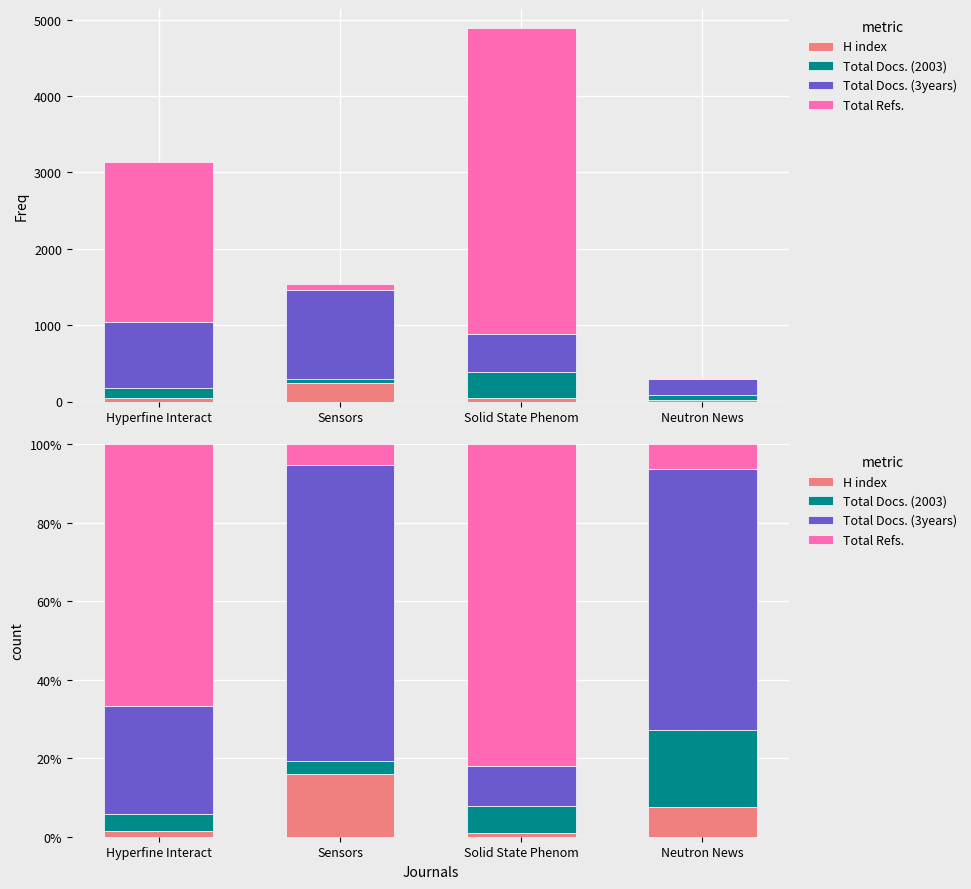

What is the approximate value of Total Docs. (3years) at Hyperfine Interact?

27.4